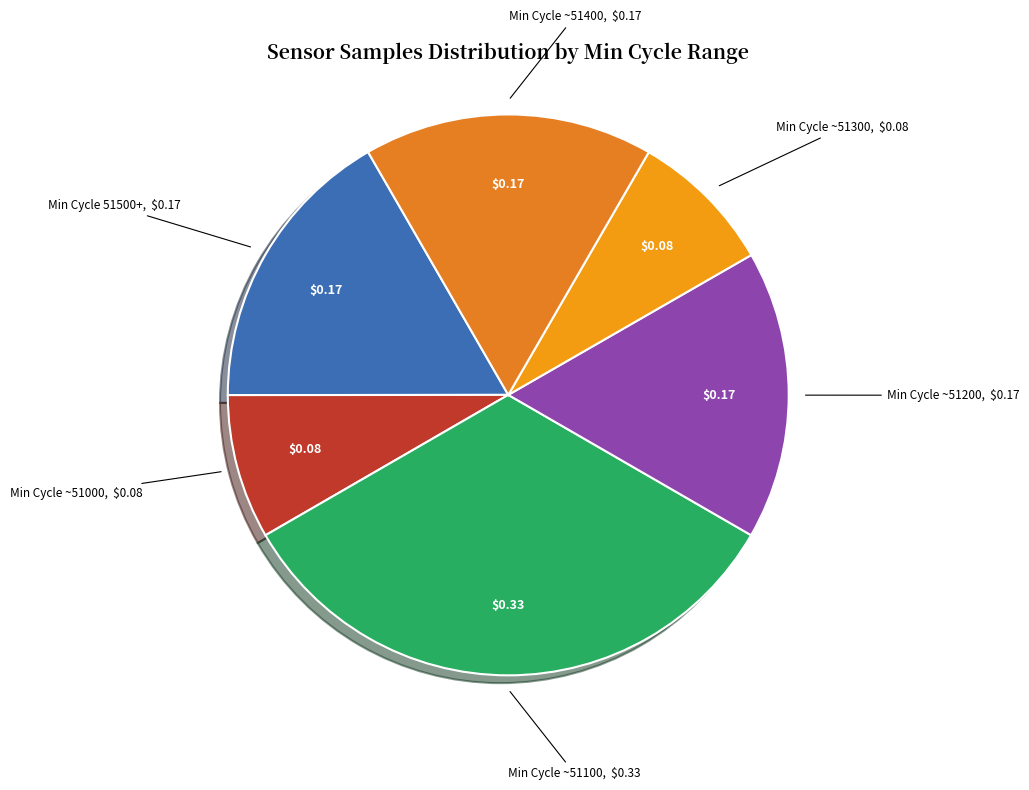

Between Min Cycle ~51400 and Min Cycle ~51100, which is larger?

Min Cycle ~51100